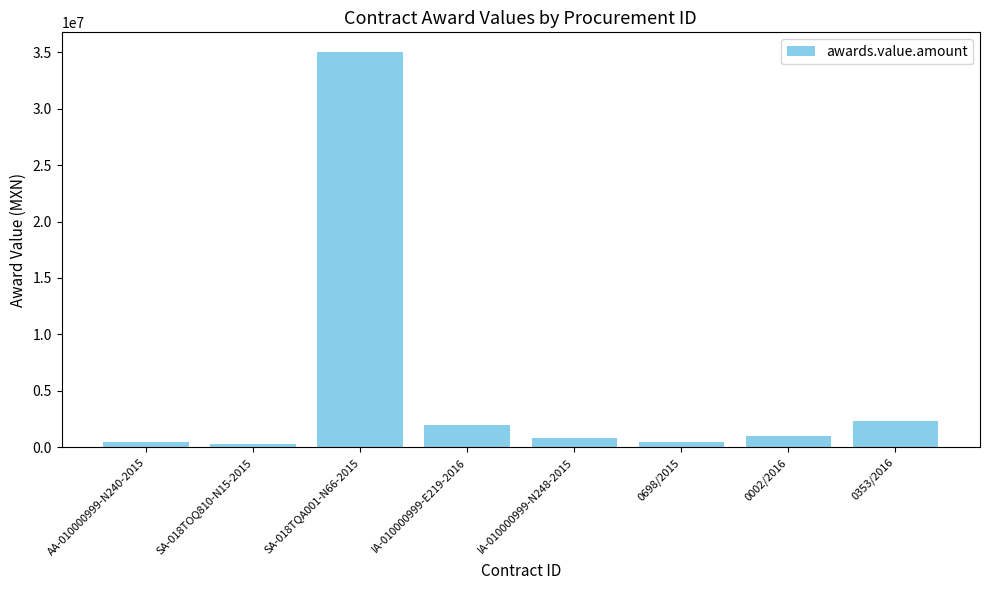

How many categories are shown in the chart?

8